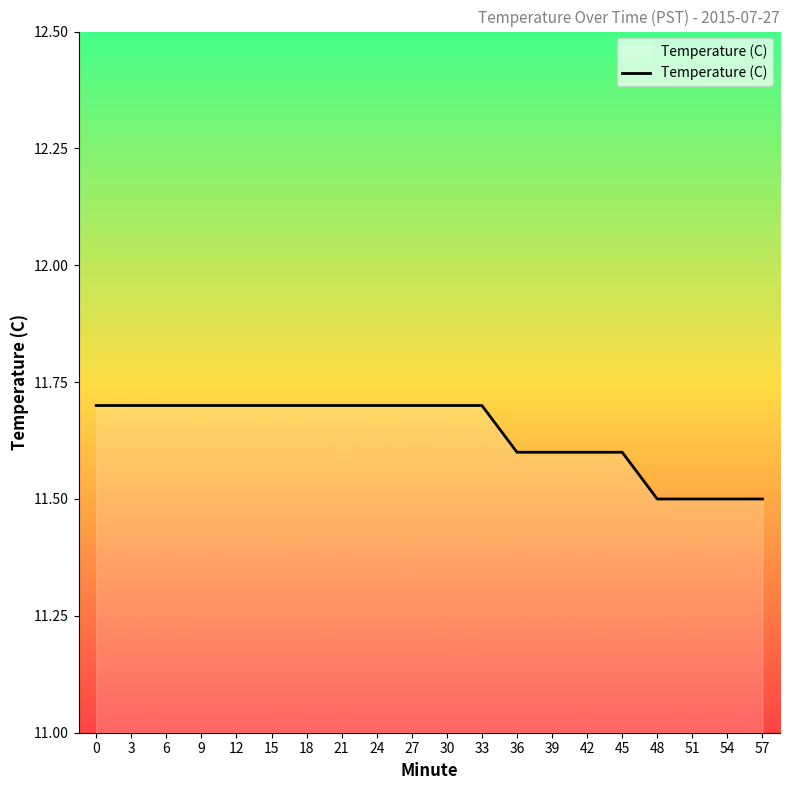

Count the number of data series in this chart.

1